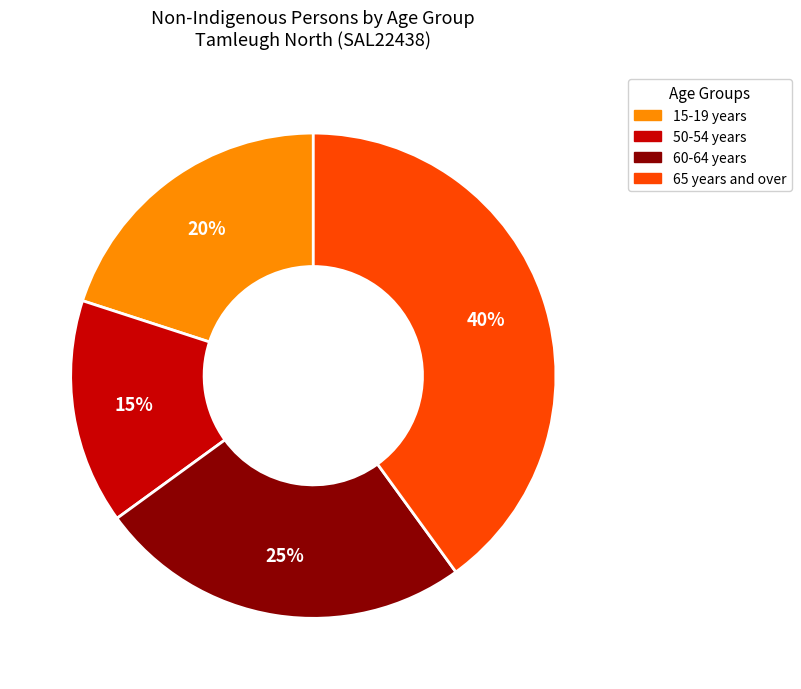

Is there any slice that represents more than half of the pie?

No